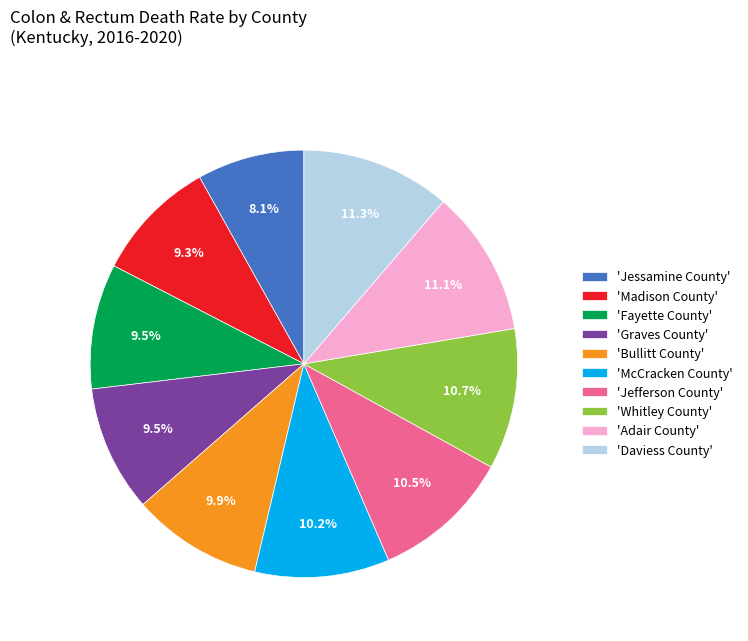

Combined, do 'McCracken County' and 'Jessamine County' account for over 50%?

No